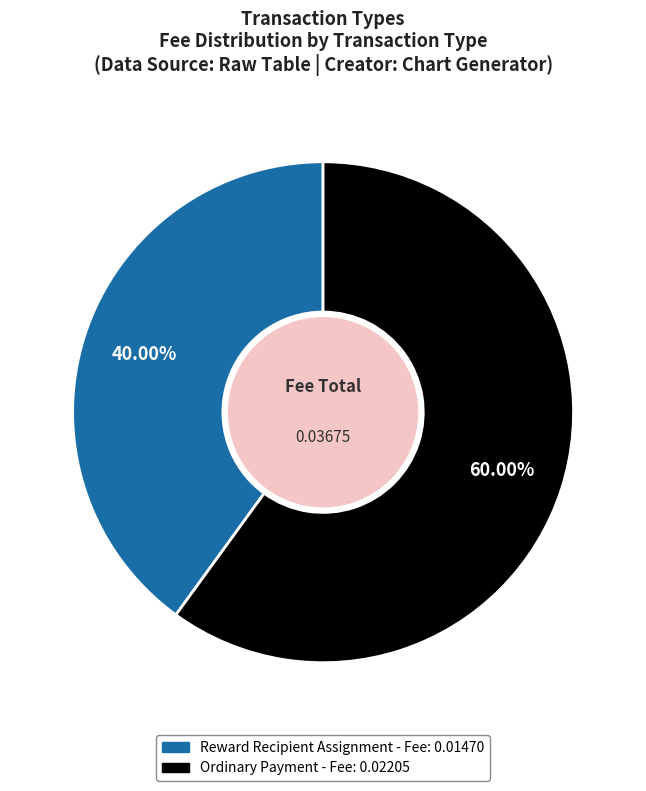

Is there any slice that represents more than half of the pie?

Yes